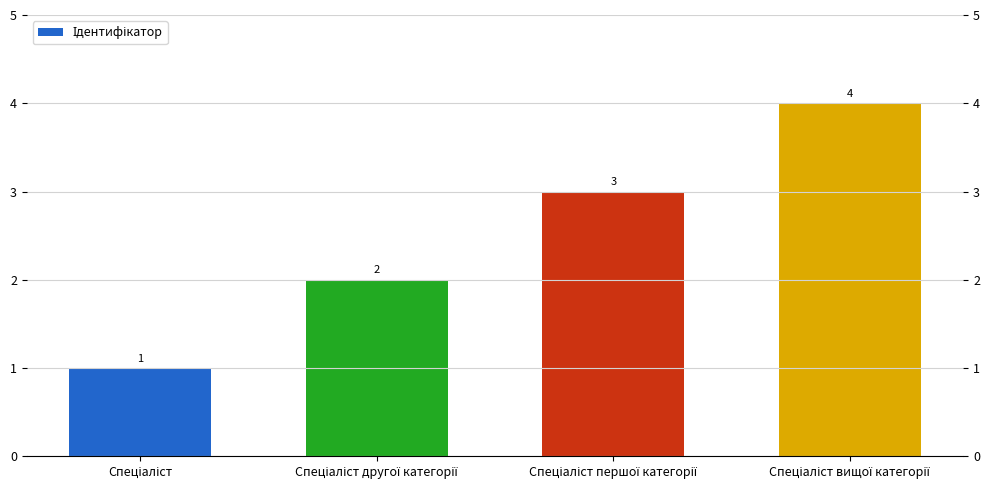

What is the maximum value shown in the chart?

4